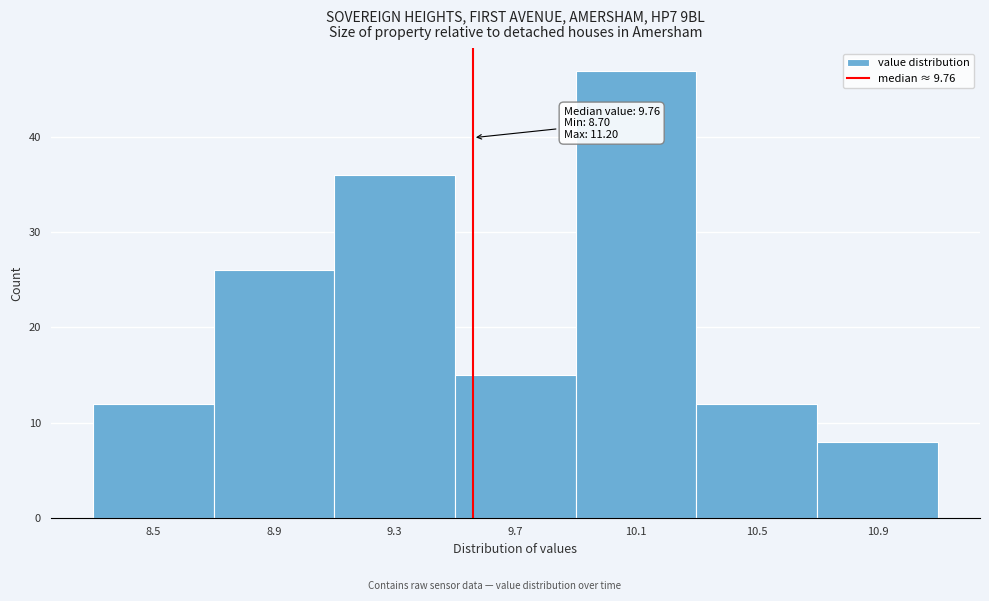

Reading left to right, transcribe all the data shown in this chart.

12	26	36	15	47	12	8